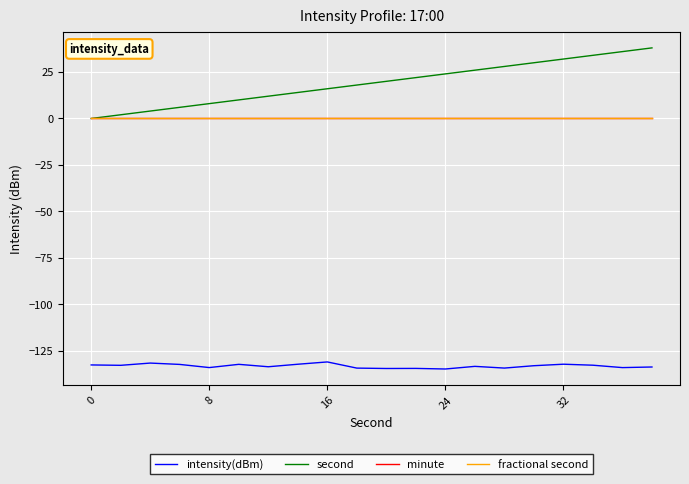

True or false: minute has more than 0 interior local peaks.

False